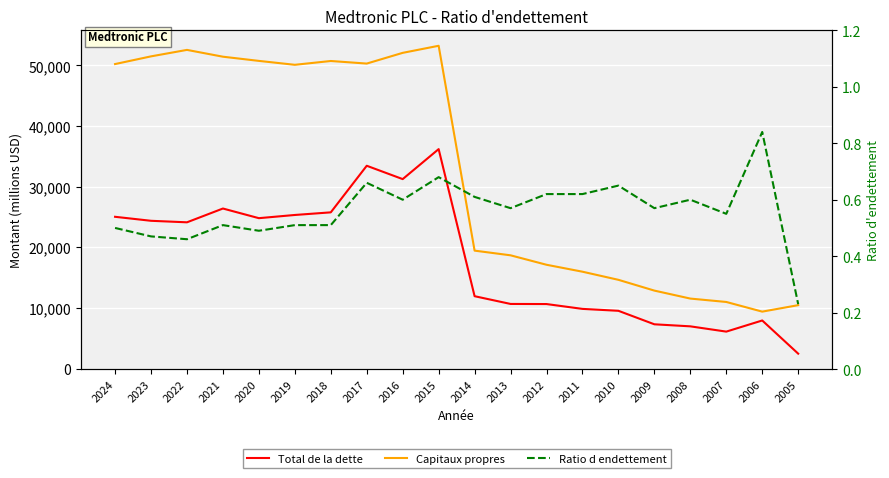

What is the value of the Capitaux propres point at the 7th from the left?

50720.0